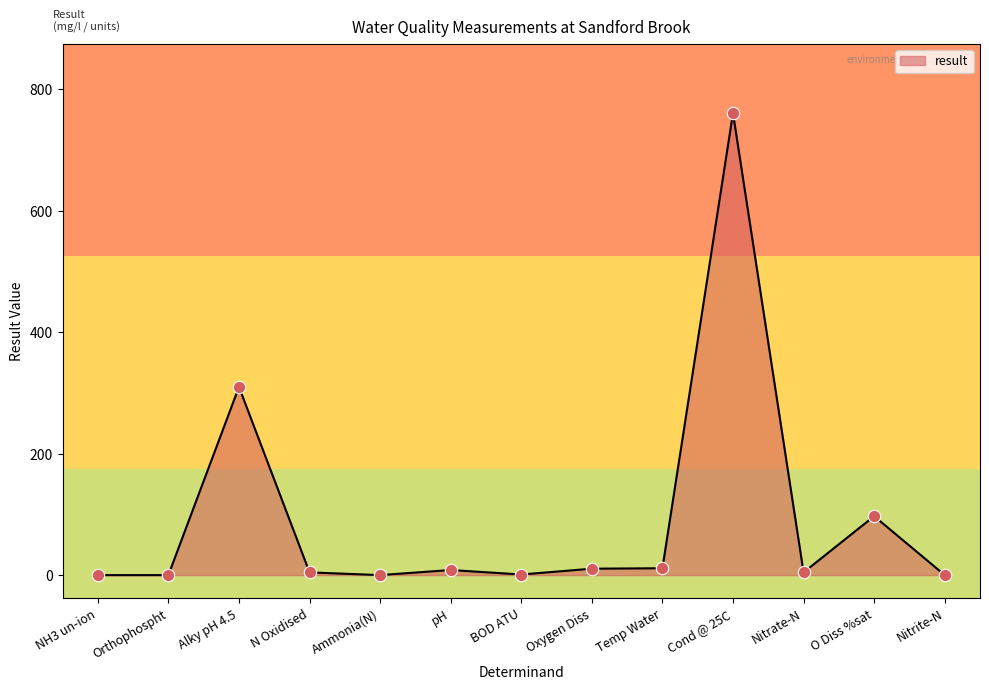

What value does the data have at O Diss %sat?

97.1